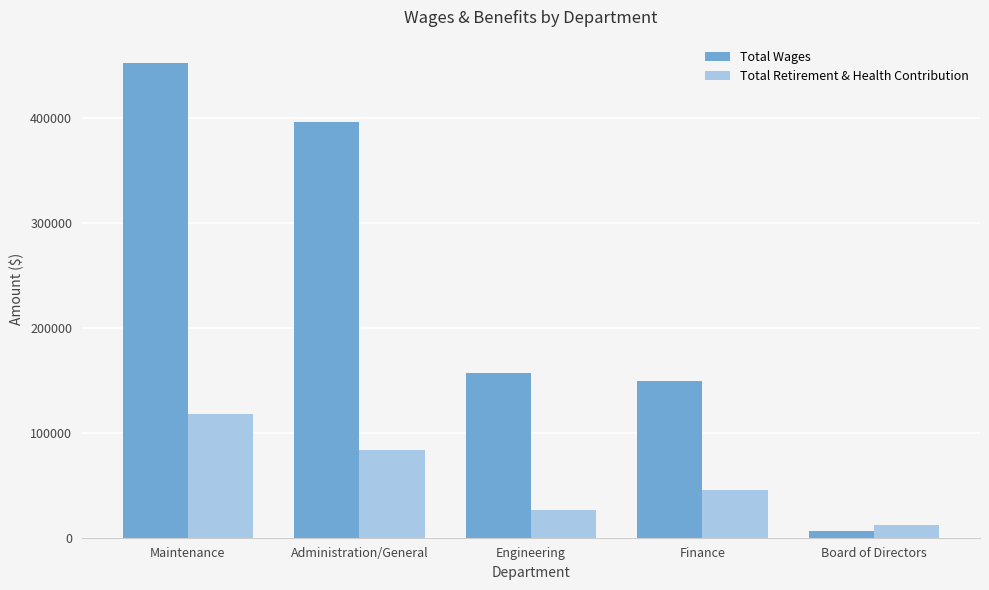

Which category has the lowest value in the Total Retirement & Health Contribution series?

Board of Directors